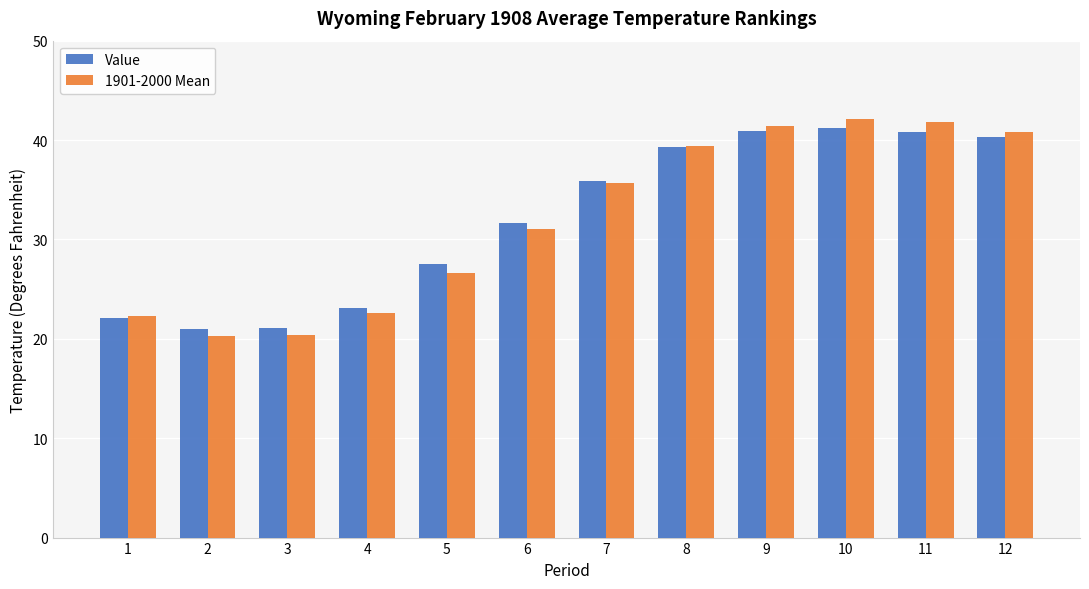

Read the Value value at 12.

40.3